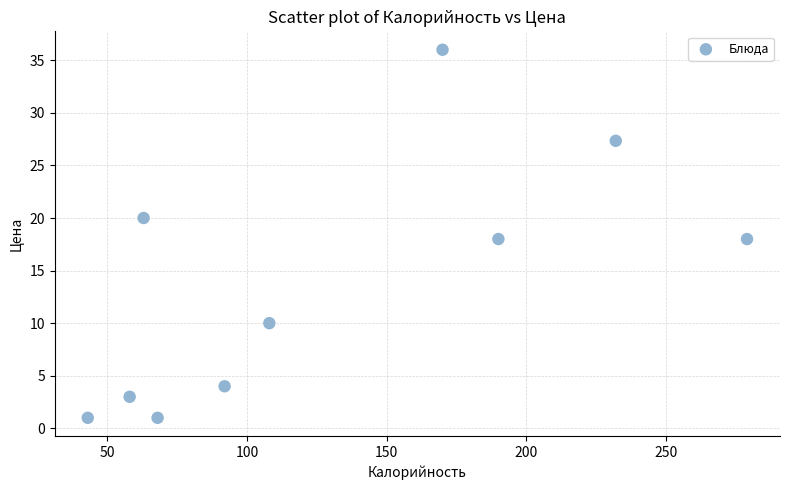

What is the range of X values (max minus min)?

236.0